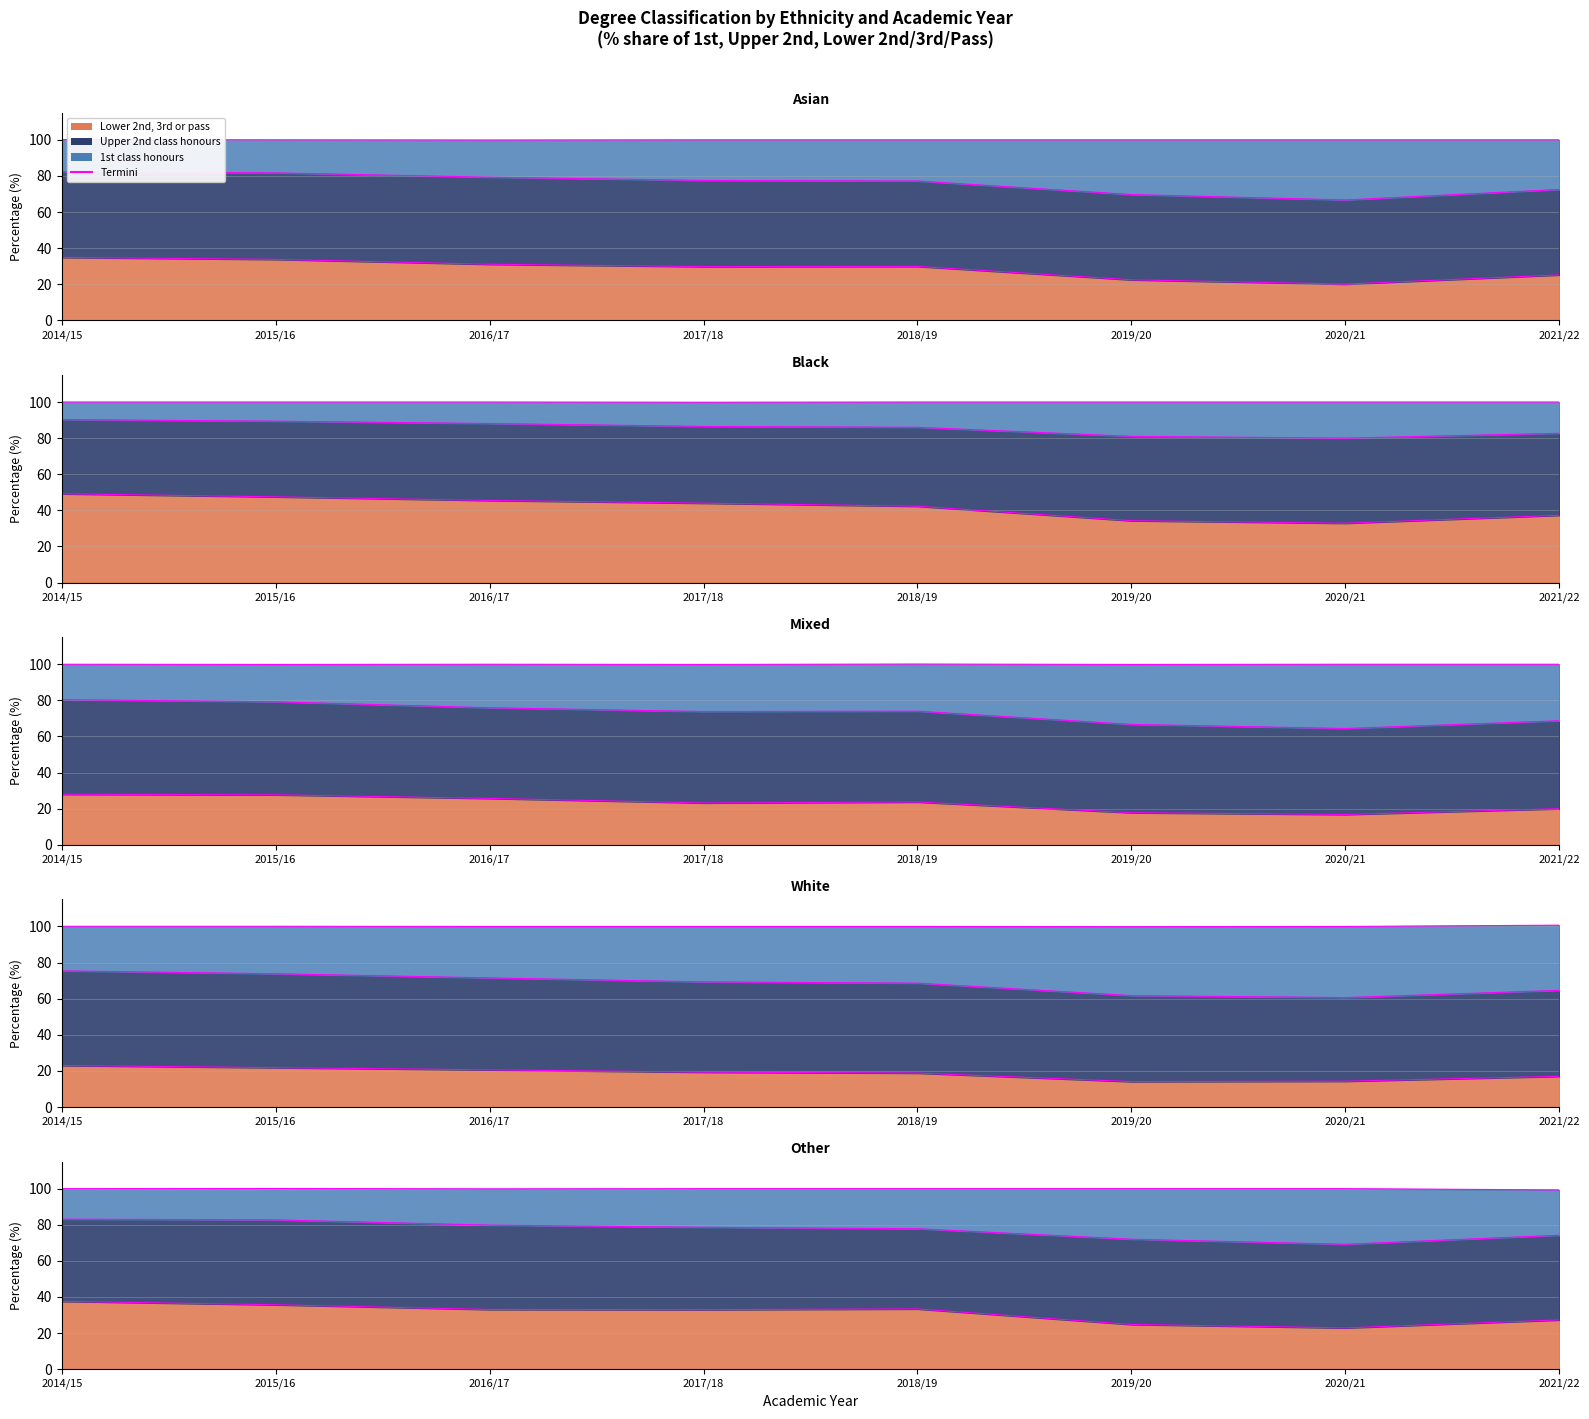

Which has a higher value, 2019/20 or 2018/19?

2018/19